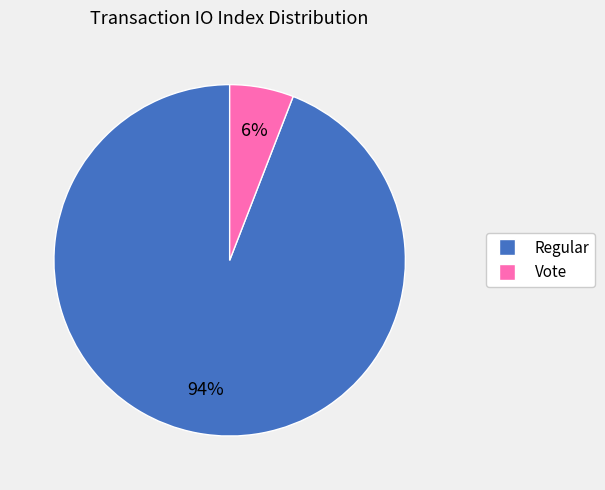

Is there any slice that represents more than half of the pie?

Yes